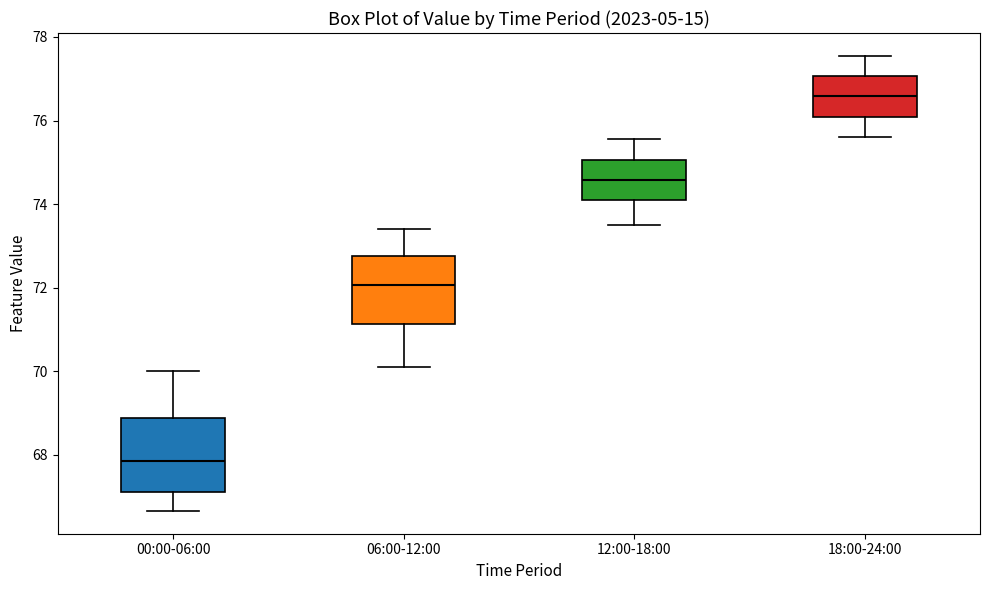

Reading left to right, read every box against the y-axis: the position of its median line, the range the box covers, and the ends of its whiskers. The values are not printed on the chart, so give them approximately, as read against the axis.

00:00-06:00: median 67.8, box 67.2 to 68.8, whiskers 66.6 to 70.0
06:00-12:00: median 72.0, box 71.2 to 72.8, whiskers 70.2 to 73.4
12:00-18:00: median 74.6, box 74.0 to 75.0, whiskers 73.6 to 75.6
18:00-24:00: median 76.6, box 76.0 to 77.0, whiskers 75.6 to 77.6